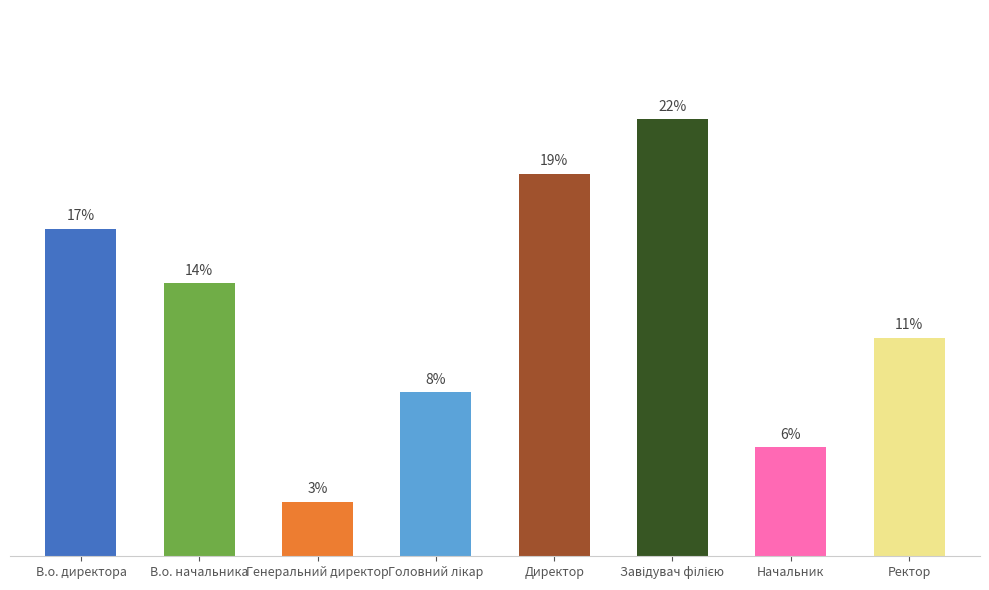

At which category does the chart reach its peak across all series?

Завідувач філією